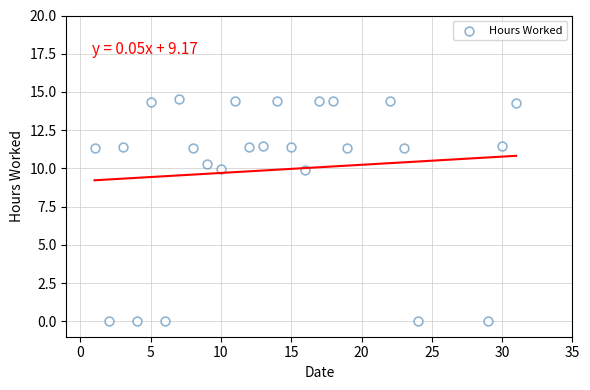

What is the range of Y values (max minus min)?

14.6